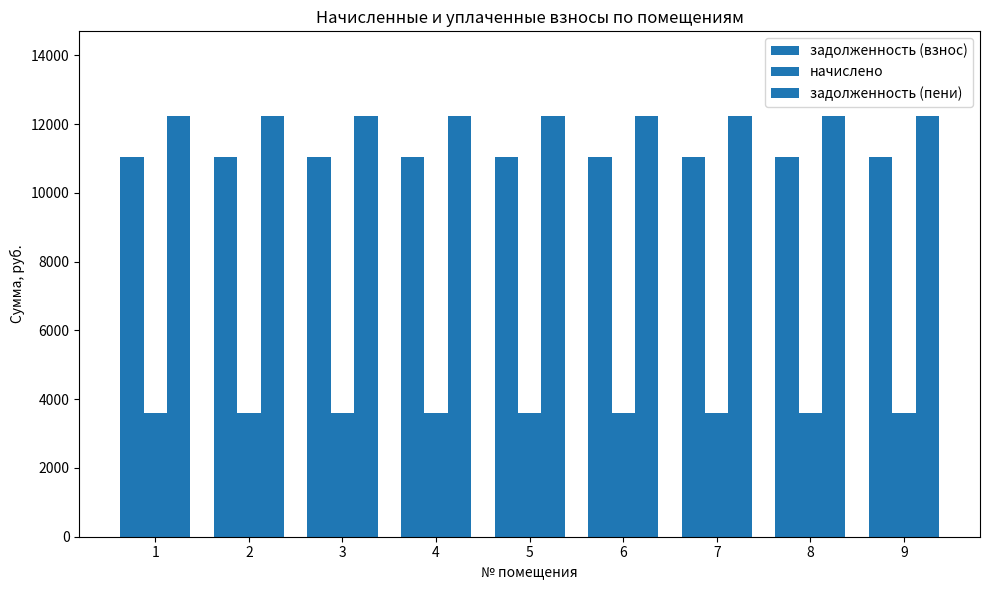

Are the bars grouped side by side (vs. stacked)?

Yes